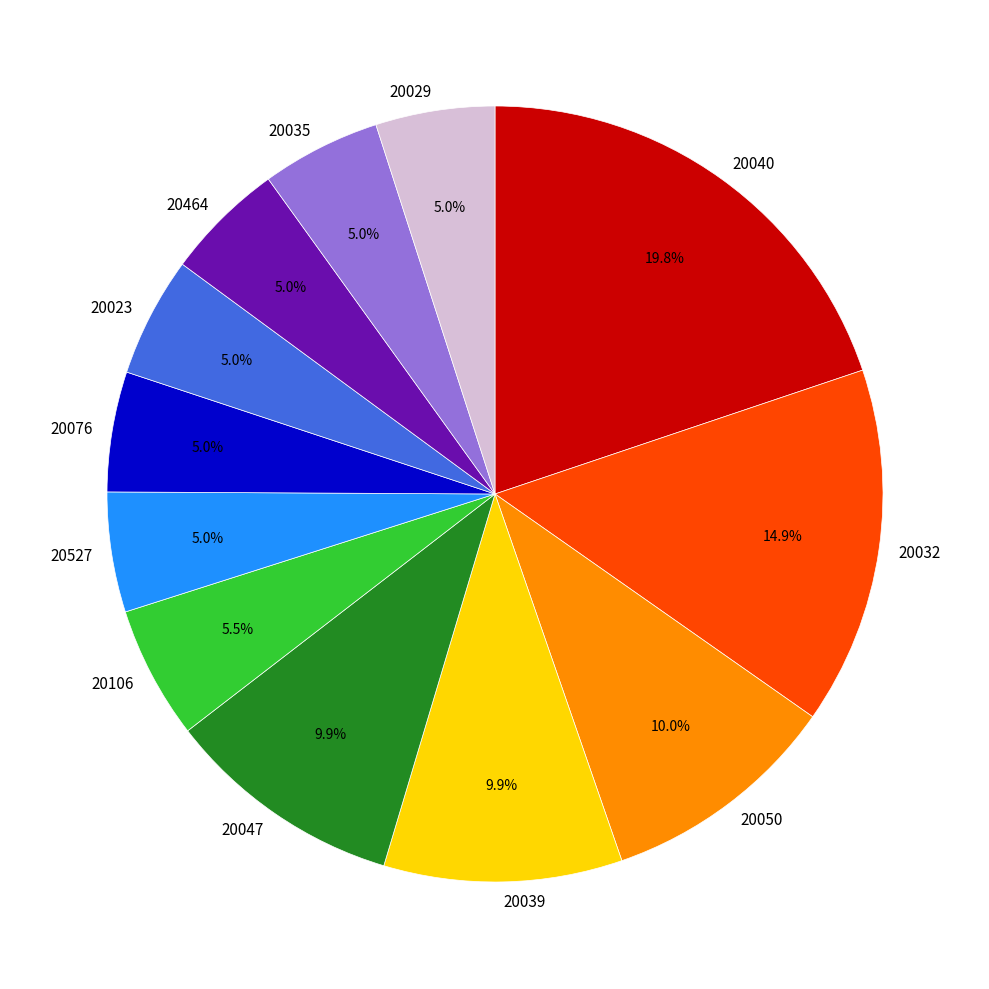

Is the sum of 20039 and 20047 greater than half?

No